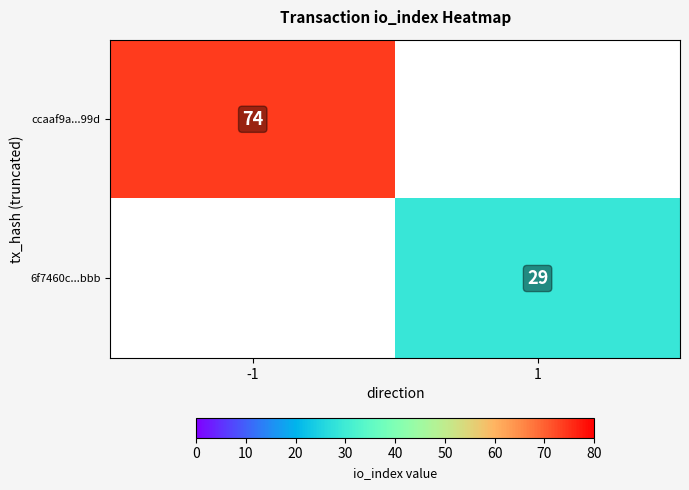

The 6f7460c...bbb series shows 14 at 1. True or false?

False